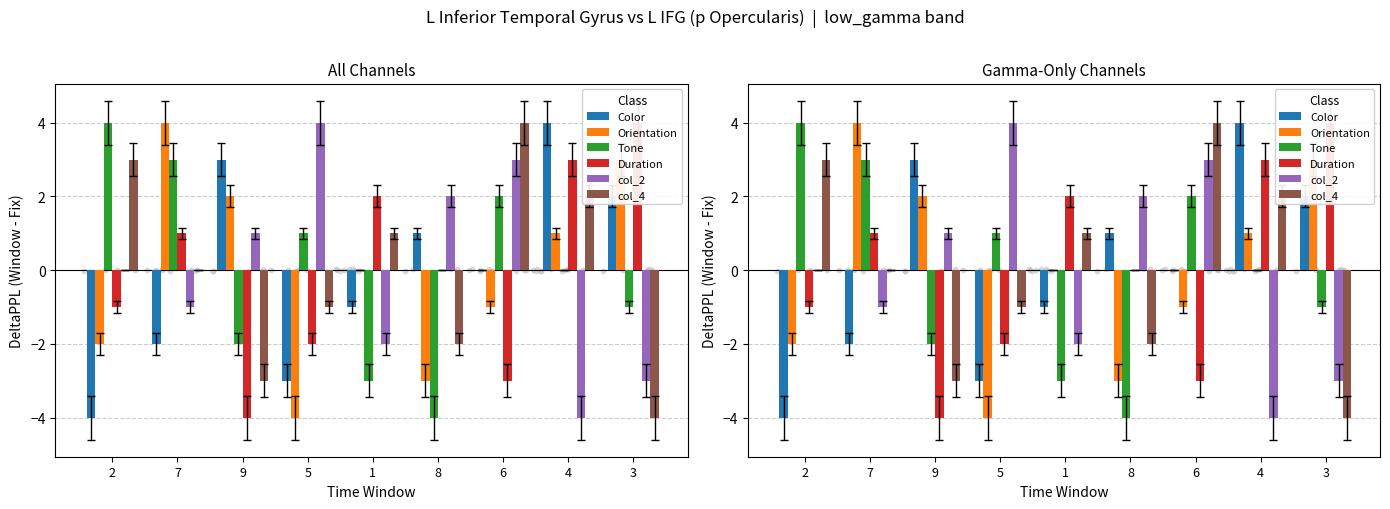

What are all the series names shown in the legend?

Color, Orientation, Tone, Duration, col_2, col_4